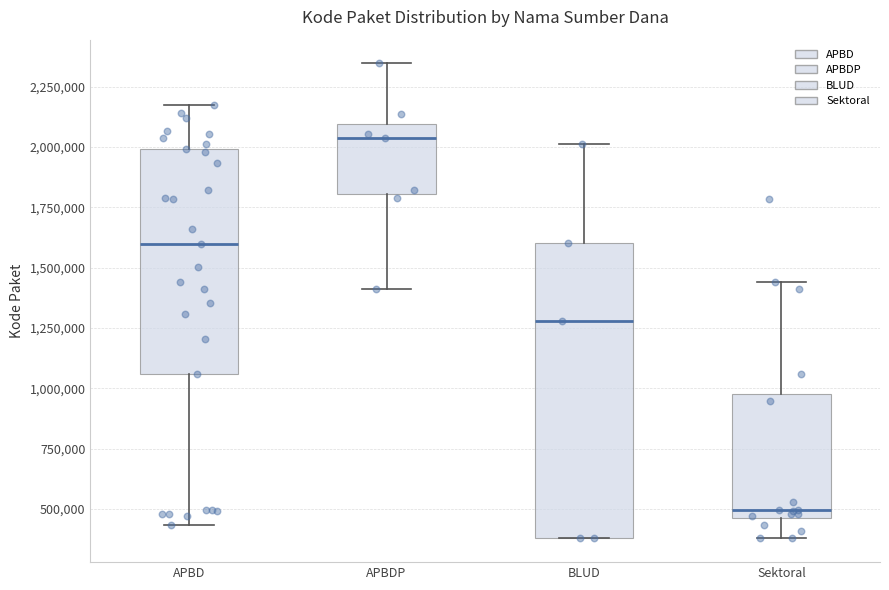

Reading left to right, transcribe this box plot: for each box, give where its median line is, the range the box spans, and where its two whiskers end, as read against the y-axis. The values are not printed on the chart, so give them approximately, as read against the axis.

APBD: median 1600000, box 1050000 to 2000000, whiskers 450000 to 2150000
APBDP: median 2050000, box 1800000 to 2100000, whiskers 1400000 to 2350000
BLUD: median 1300000, box 400000 to 1600000, whiskers 400000 to 2000000
Sektoral: median 500000, box 450000 to 1000000, whiskers 400000 to 1450000